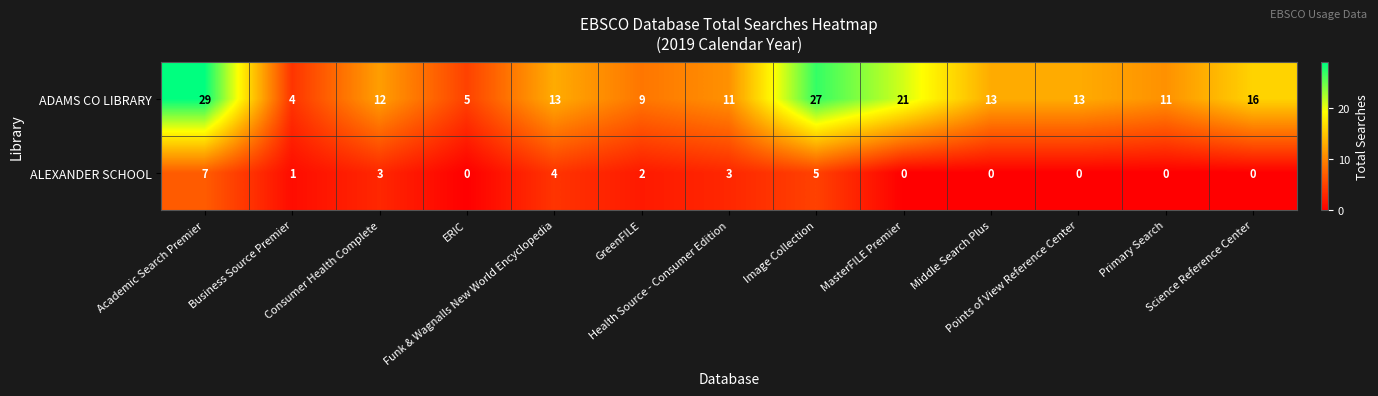

How many data points in ADAMS CO LIBRARY are less than 13?

6